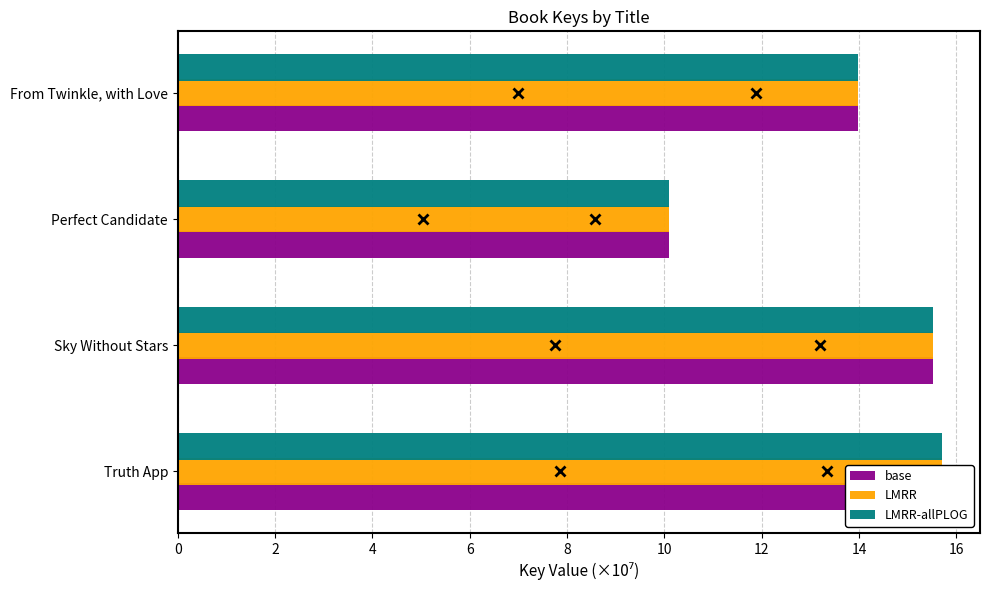

List the labels in order of base value, smallest first.

4, 6, 2, 0